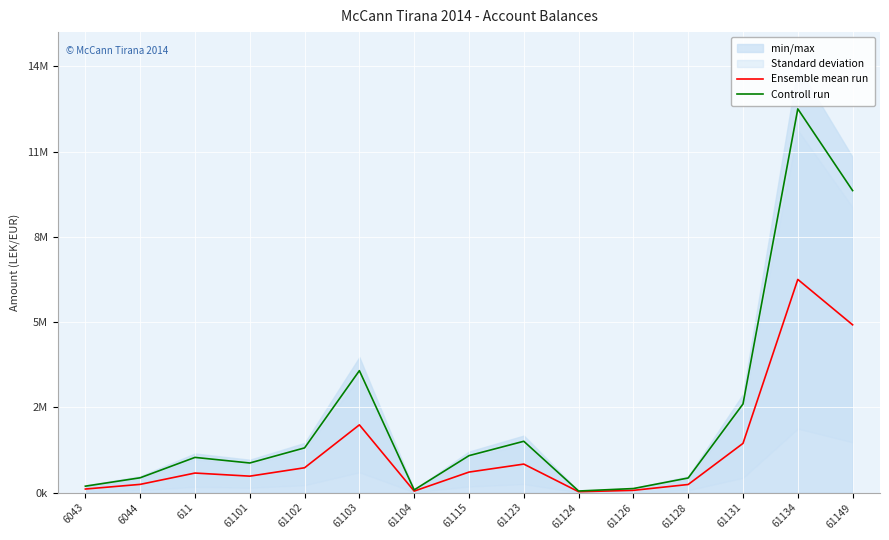

What is the total value across all series at 611?

1912496.0